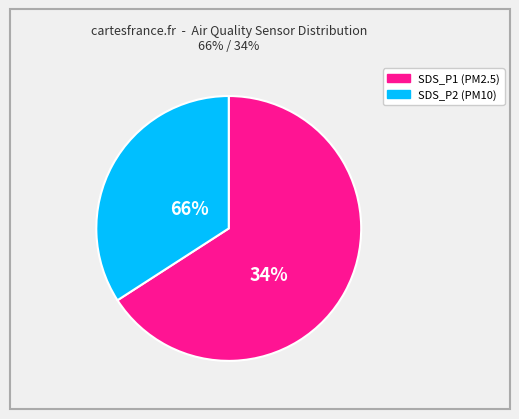

Is the sum of SDS_P2 and SDS_P1 greater than half?

Yes